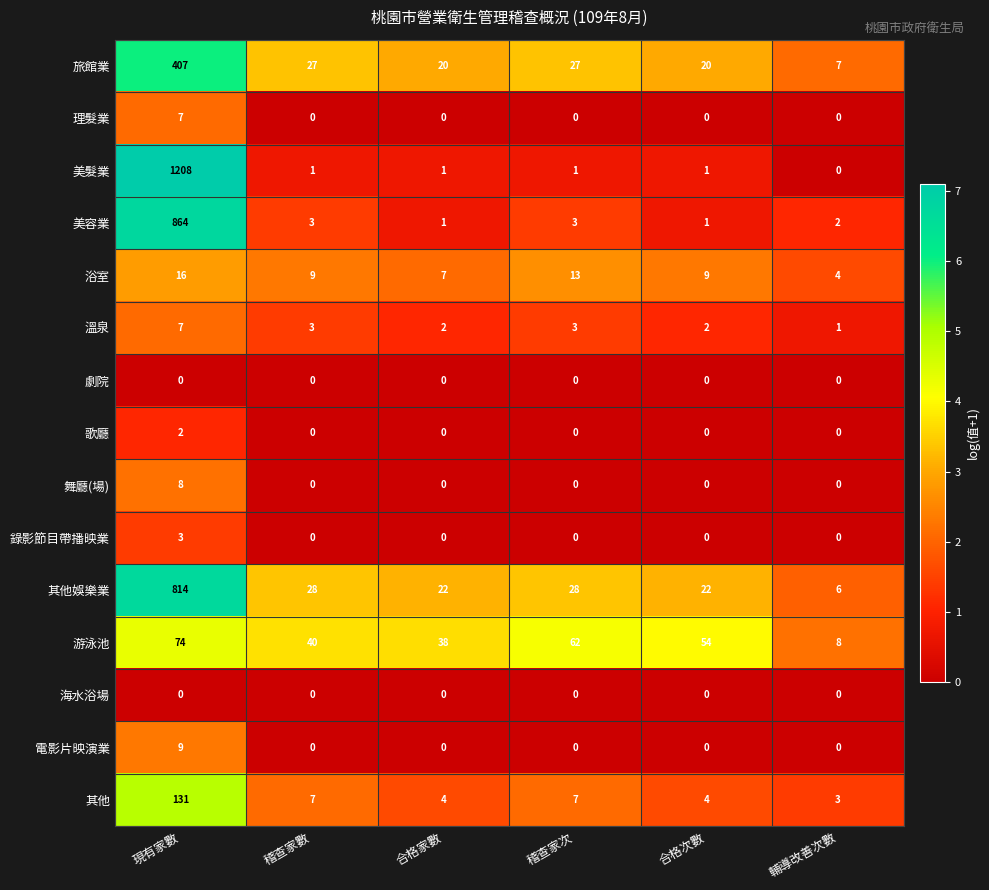

What is the maximum value for 舞廳(場)?

8